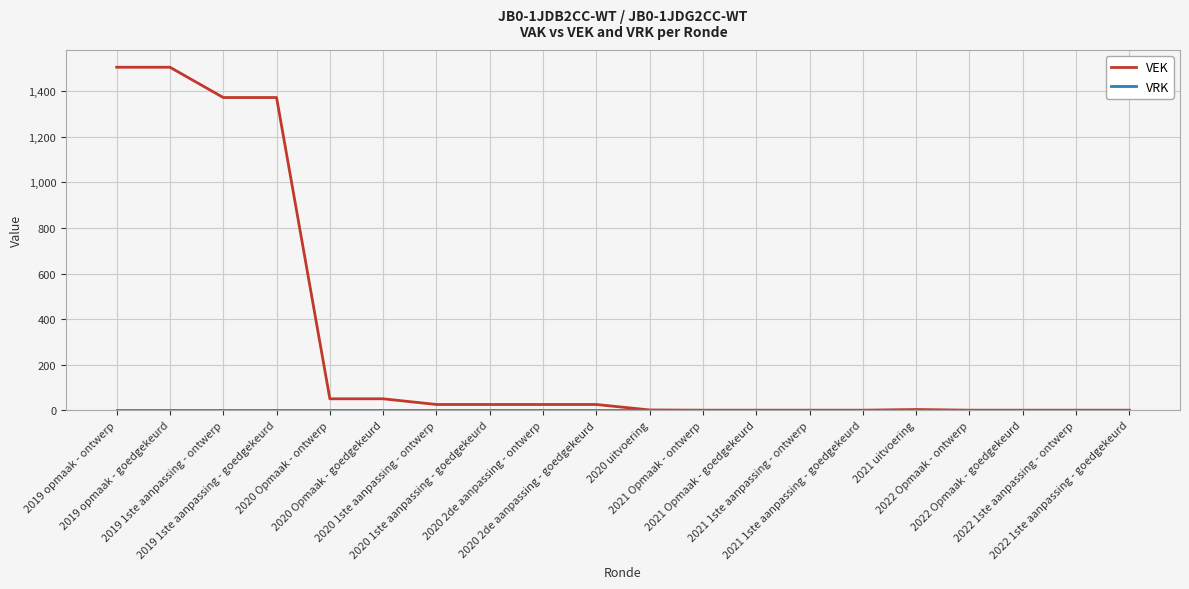

Which series has the largest total across all categories?

VEK